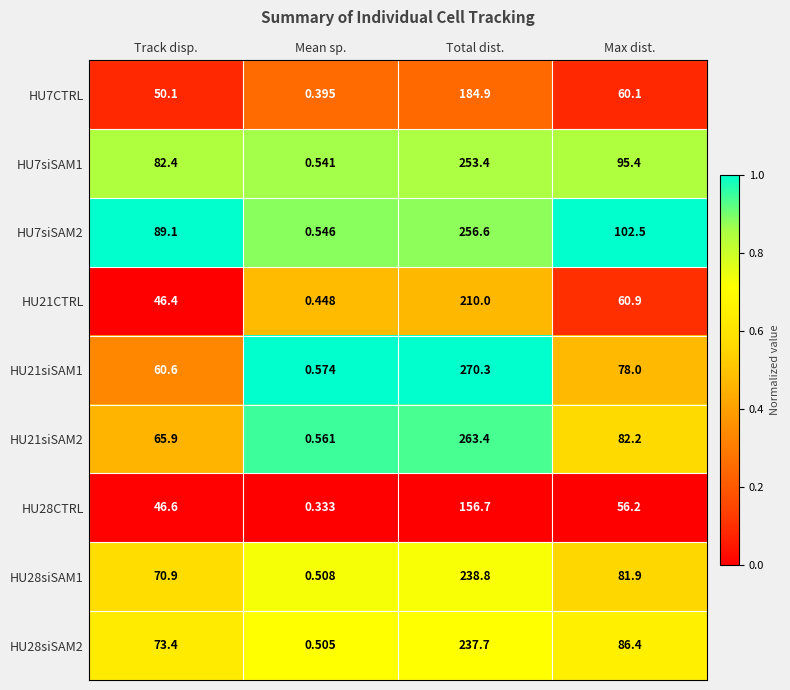

How many series are shown in this chart?

9